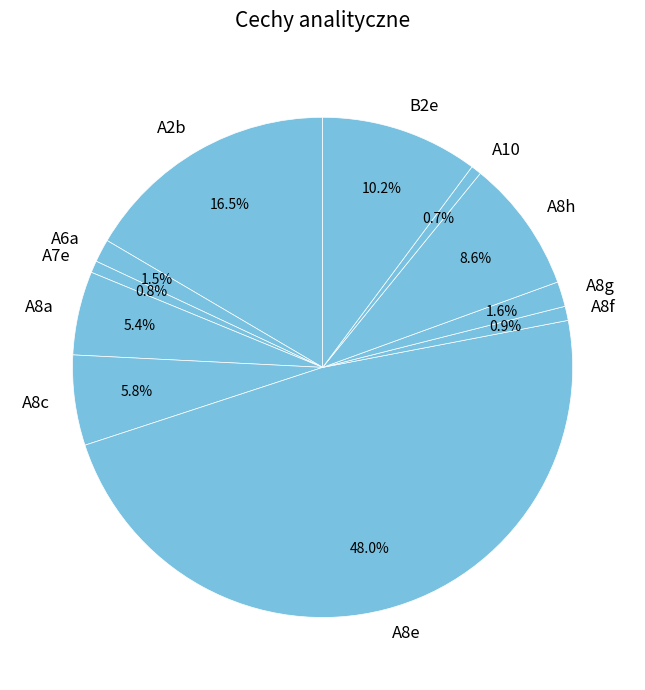

How many slices are in this pie chart?

11